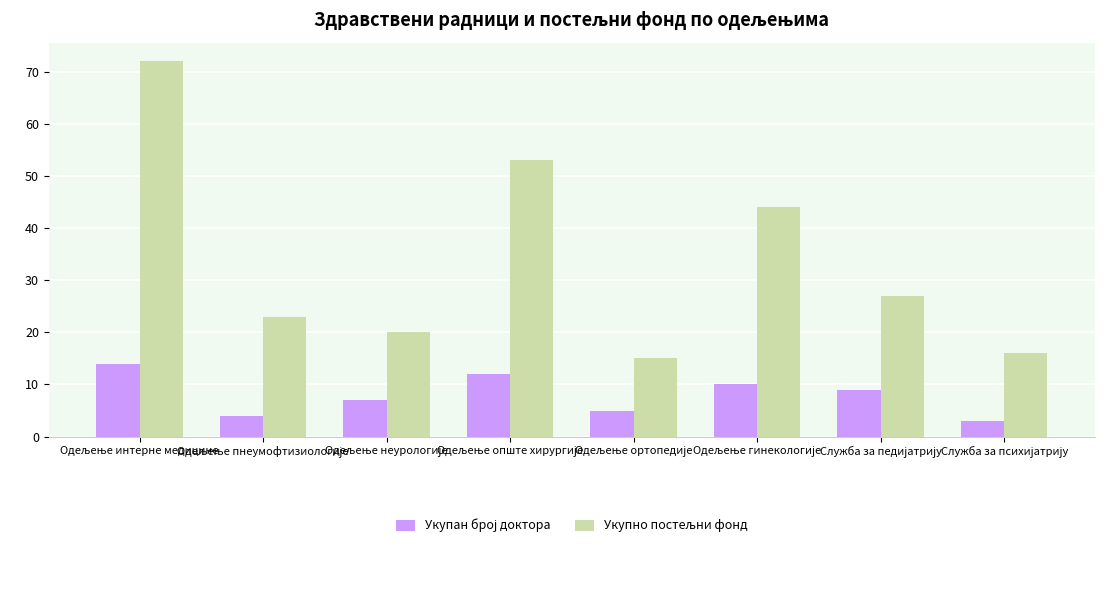

What is the maximum value shown in the chart?

72